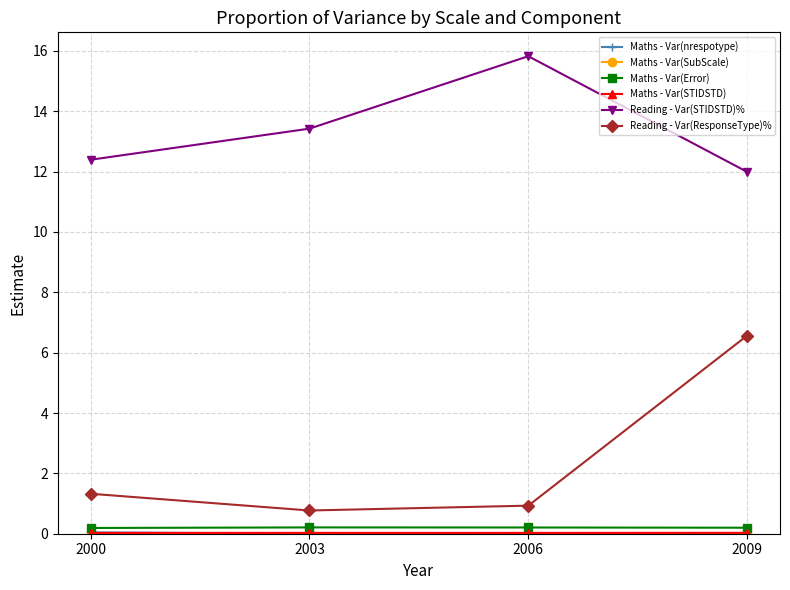

True or false: Maths - Var(Error) and Reading - Var(STIDSTD)% intersect in this chart.

False